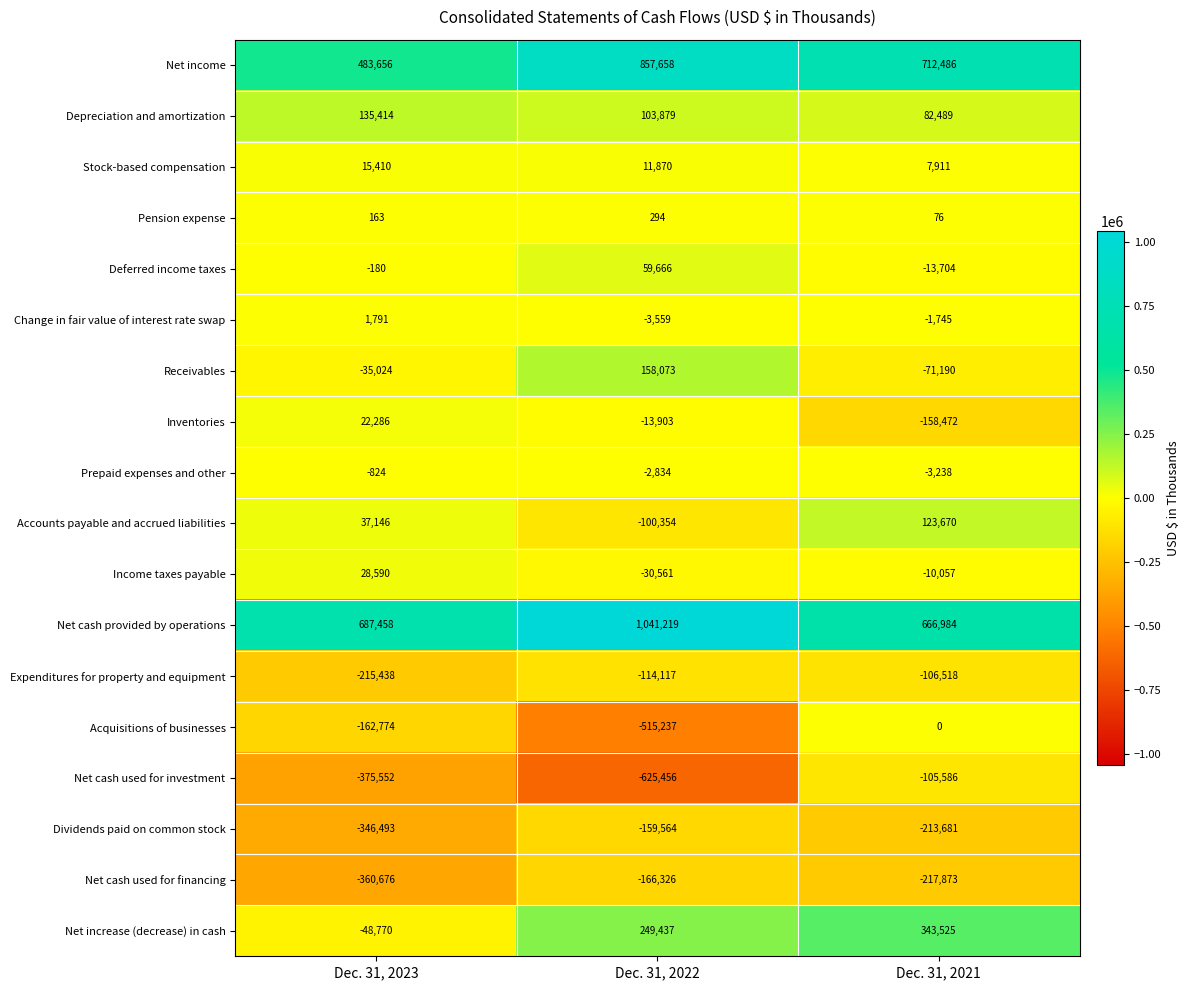

What is the minimum value shown in the chart?

-625456